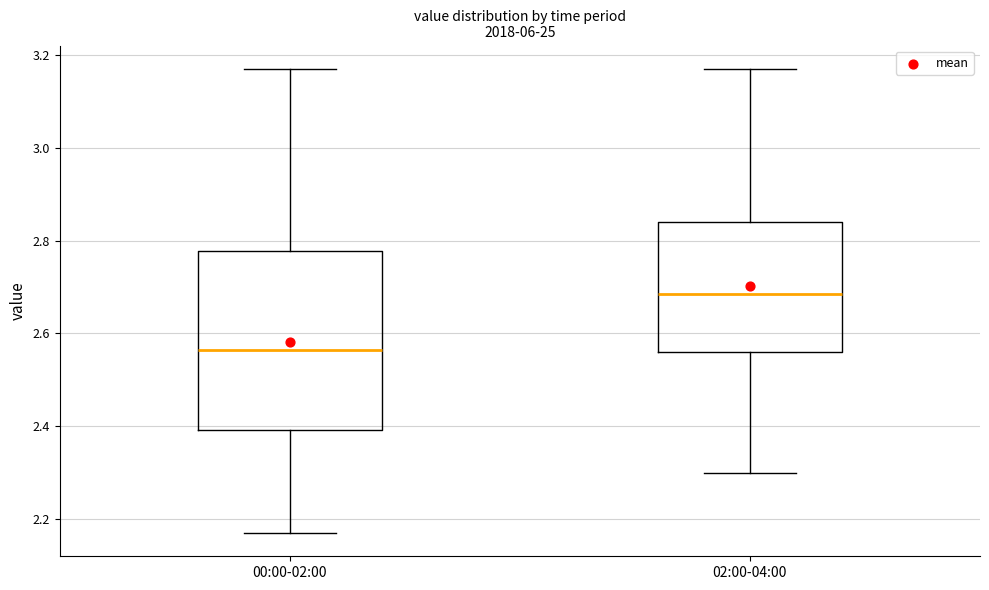

Where does the upper whisker of the box for 02:00-04:00 end on the y-axis? The values are not printed on the chart, so give them approximately, as read against the axis.

3.18